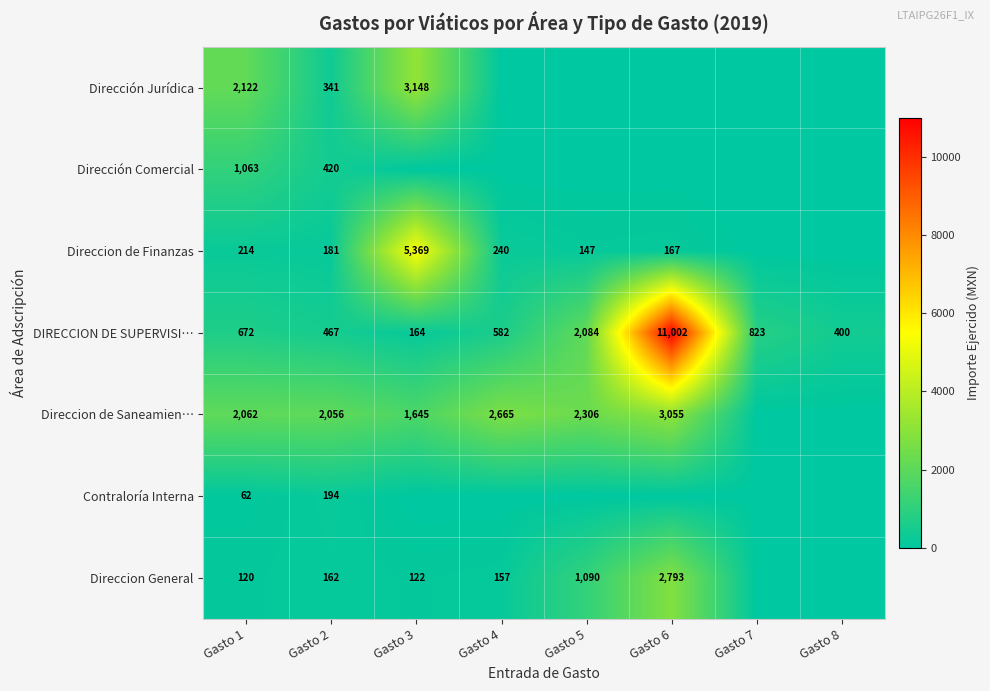

Is it true that Direccion de Saneamien… equals 2306 at Gasto 5?

True